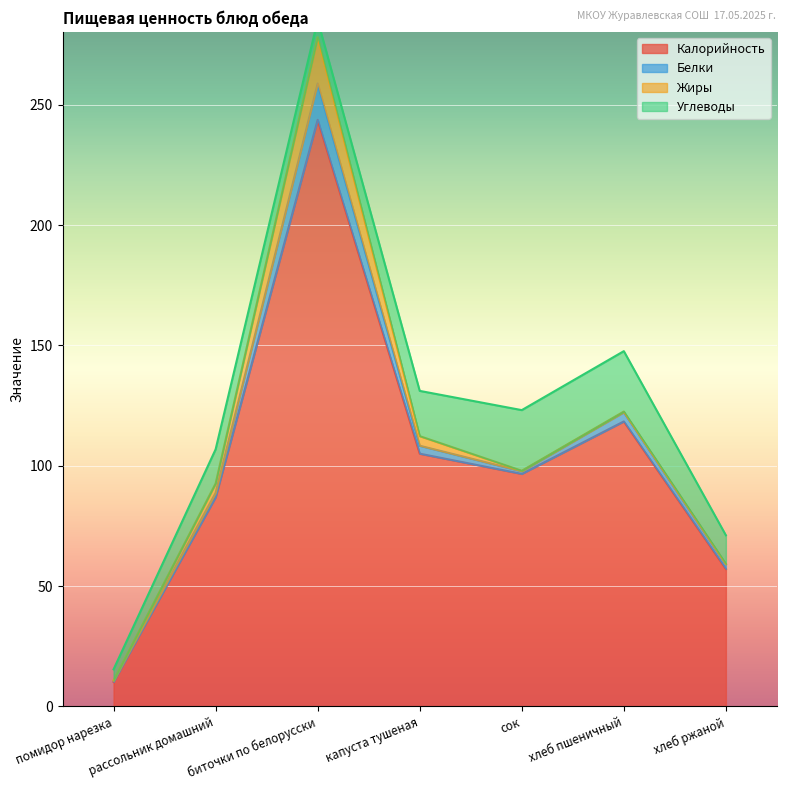

Which category has the lowest value in the Белки series?

помидор нарезка